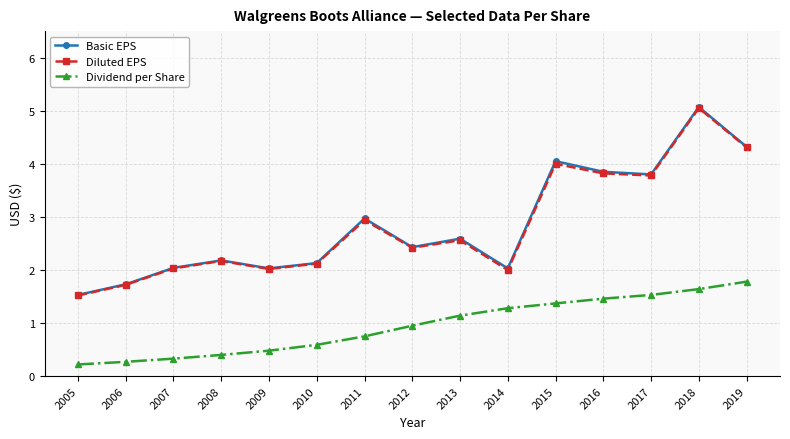

Which series changed the most between 2010 and 2017?

Basic EPS